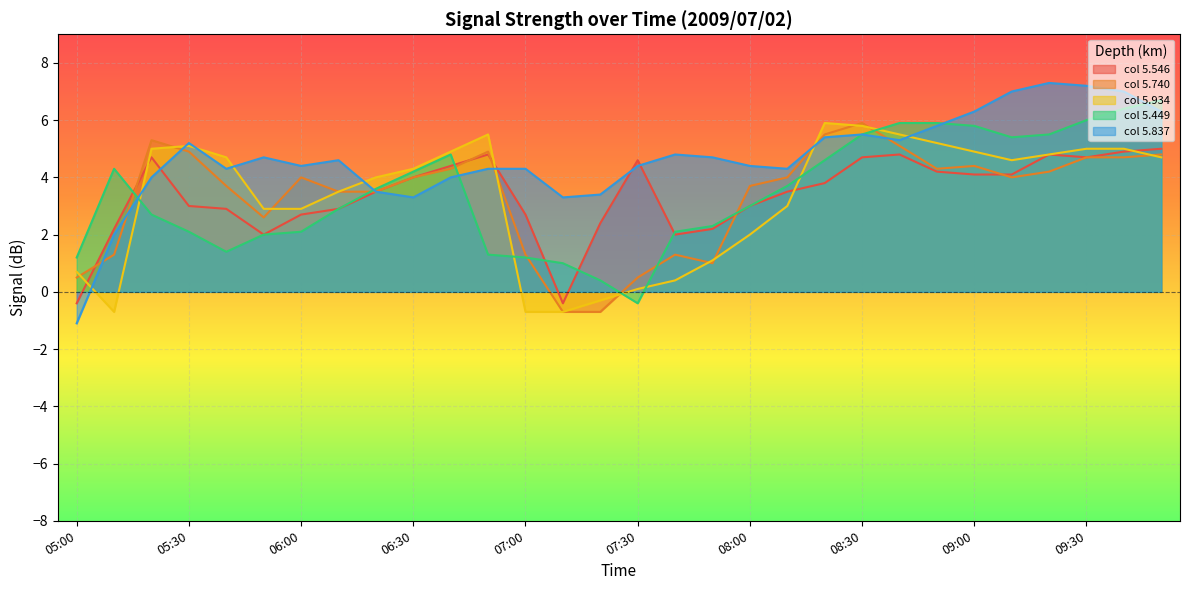

How many times do 5.934 and 5.449 cross each other?

6